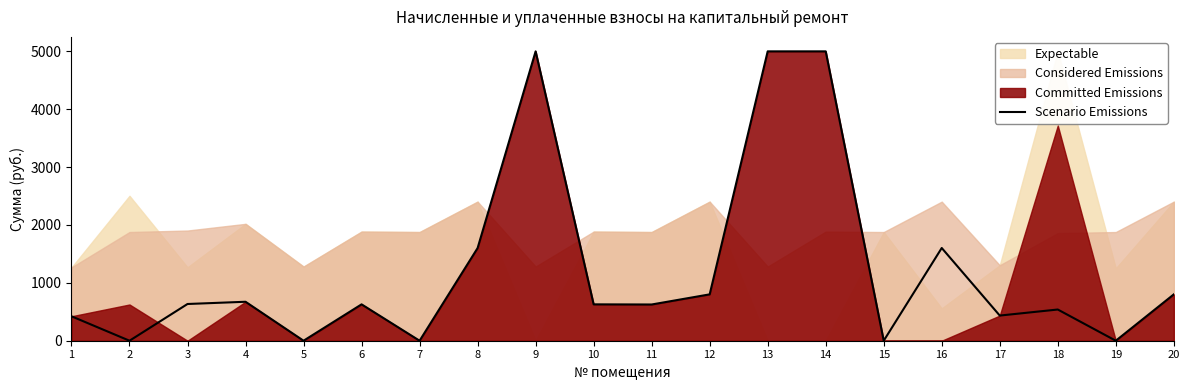

List the labels in order of value, smallest first.

2, 5, 7, 15, 19, 1, 17, 18, 11, 6, 10, 3, 4, 12, 20, 8, 16, 9, 13, 14